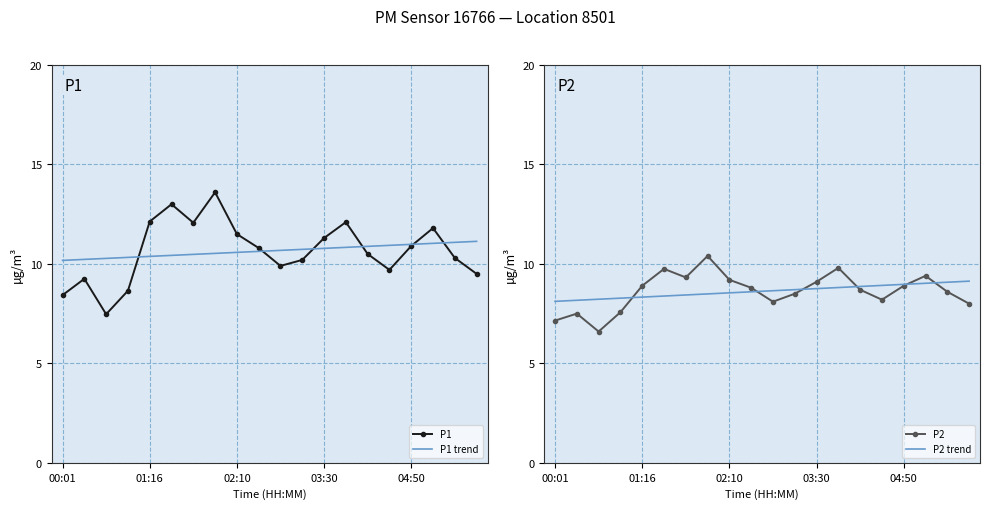

How many values in the P2 series are below 8?

4